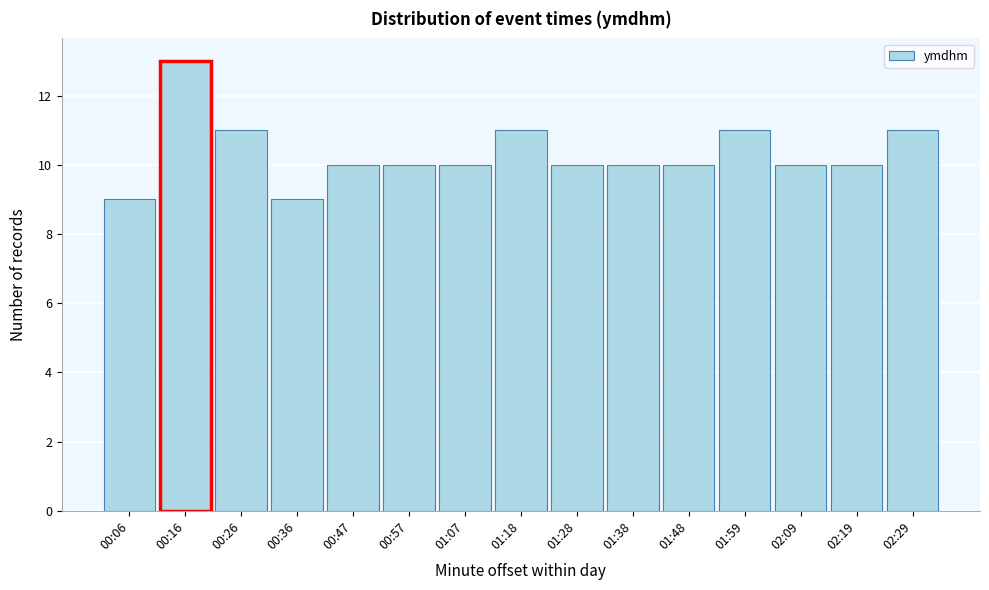

Reading left to right, list all the values displayed in this chart.

00:06=9	00:16=13	00:26=11	00:36=9	00:47=10	00:57=10	01:07=10	01:18=11	01:28=10	01:38=10	01:48=10	01:59=11	02:09=10	02:19=10	02:29=11